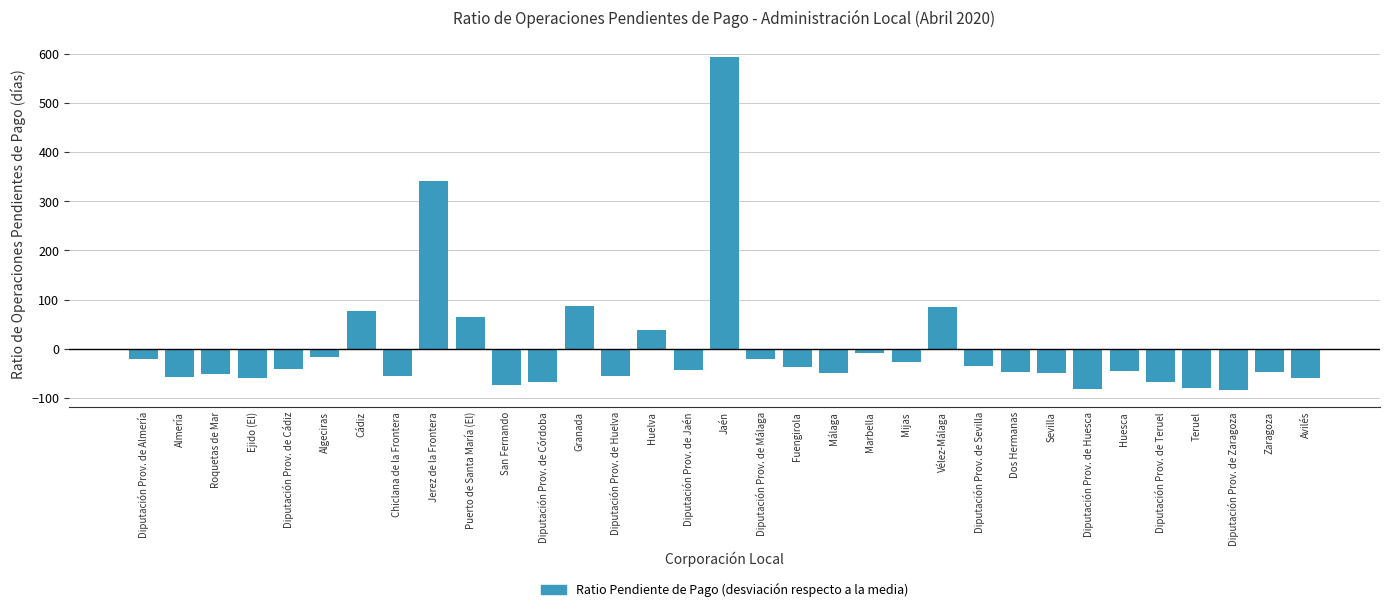

What is the change in value from Ejido (El) to Diputación Prov. de Málaga?

+39.0